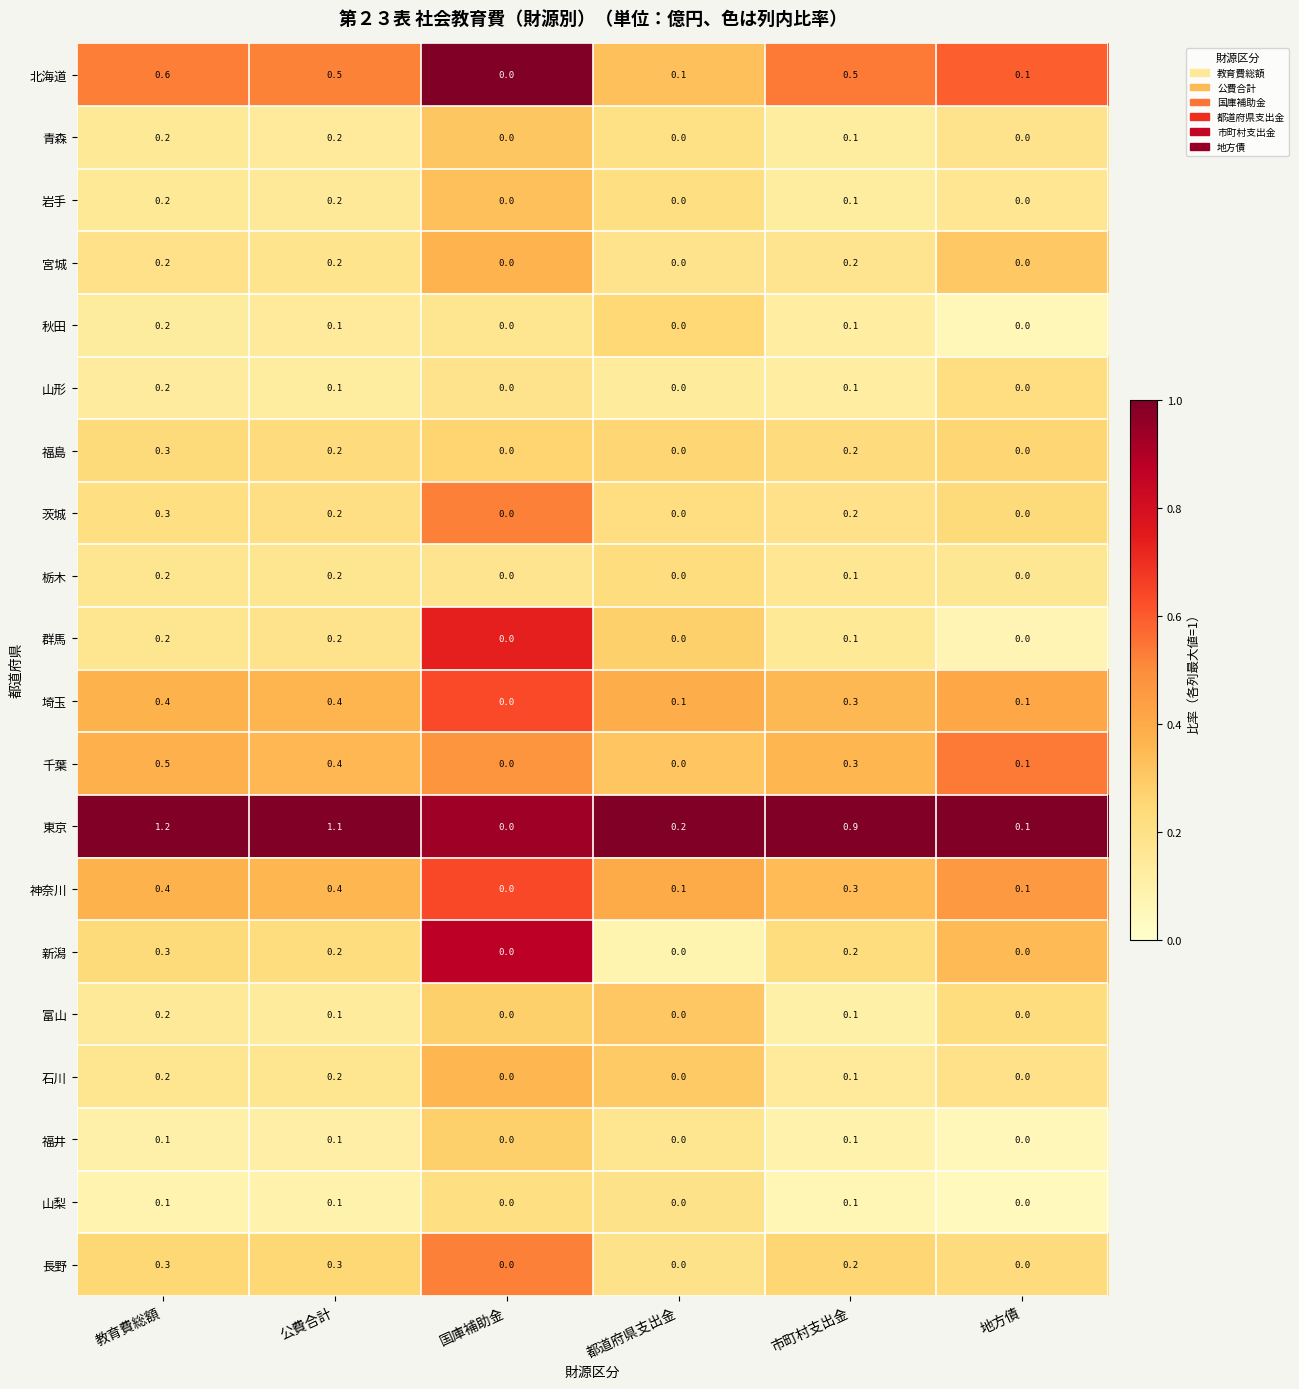

True or false: 栃木 has a value of 0.2 at 公費合計.

True